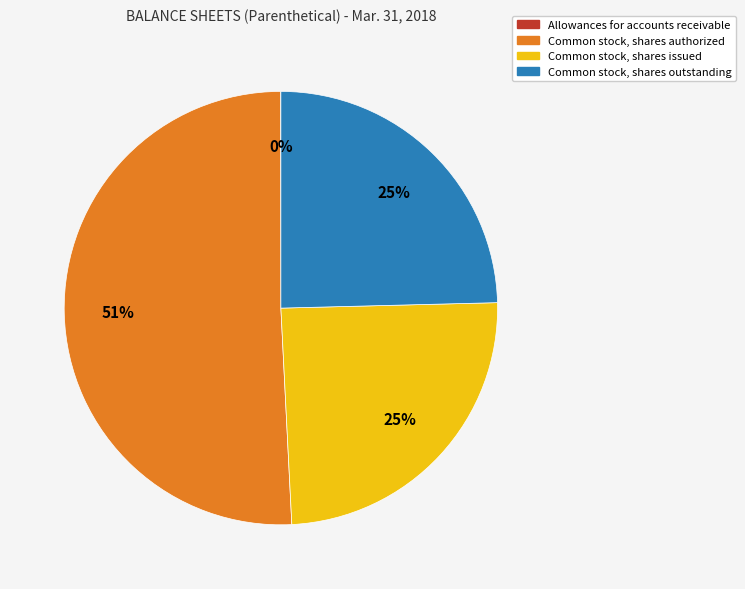

Does Common stock, shares issued represent more than half of the total?

No